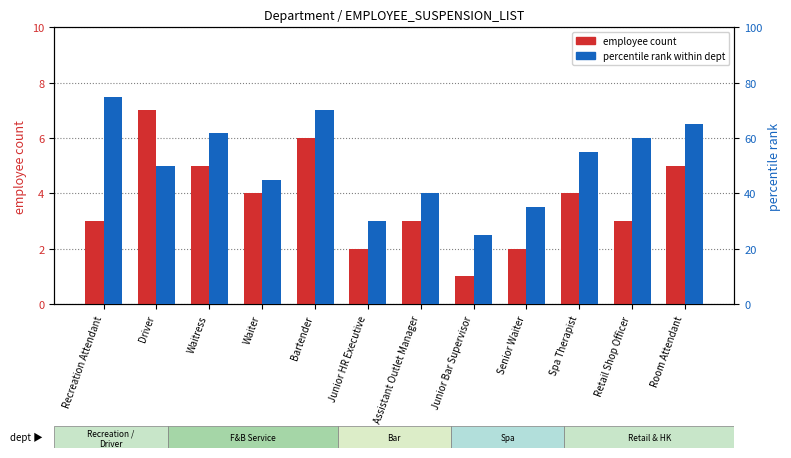

What position from the right is Spa Therapist?

3